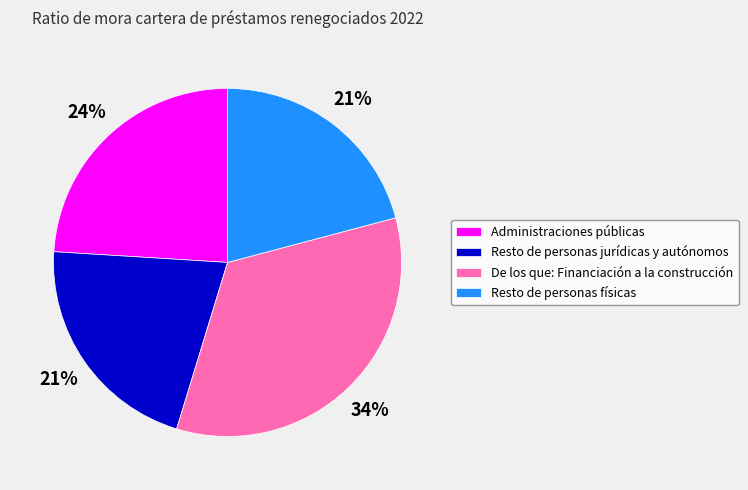

Count the number of slices in the pie.

4